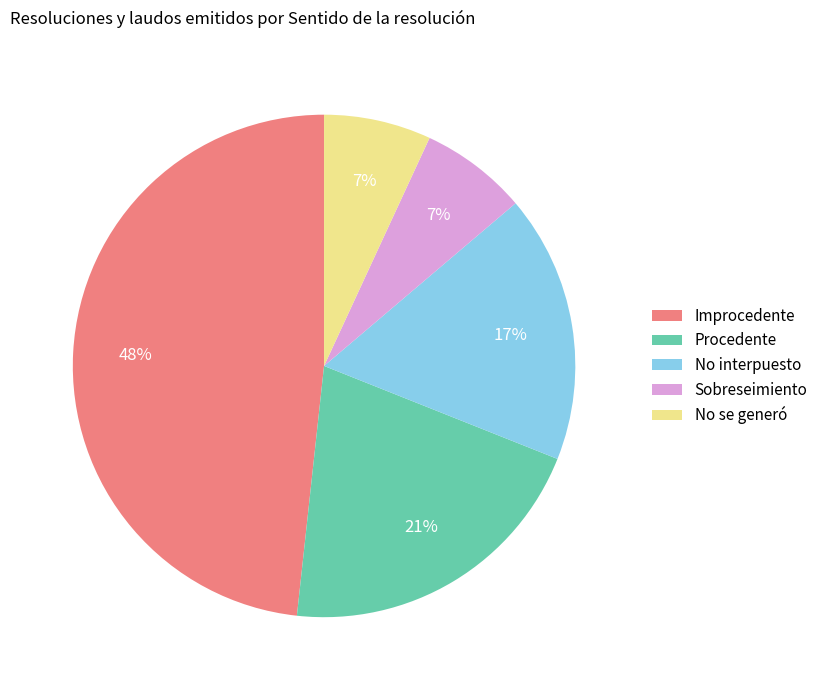

Which category has the biggest portion of the pie?

Improcedente